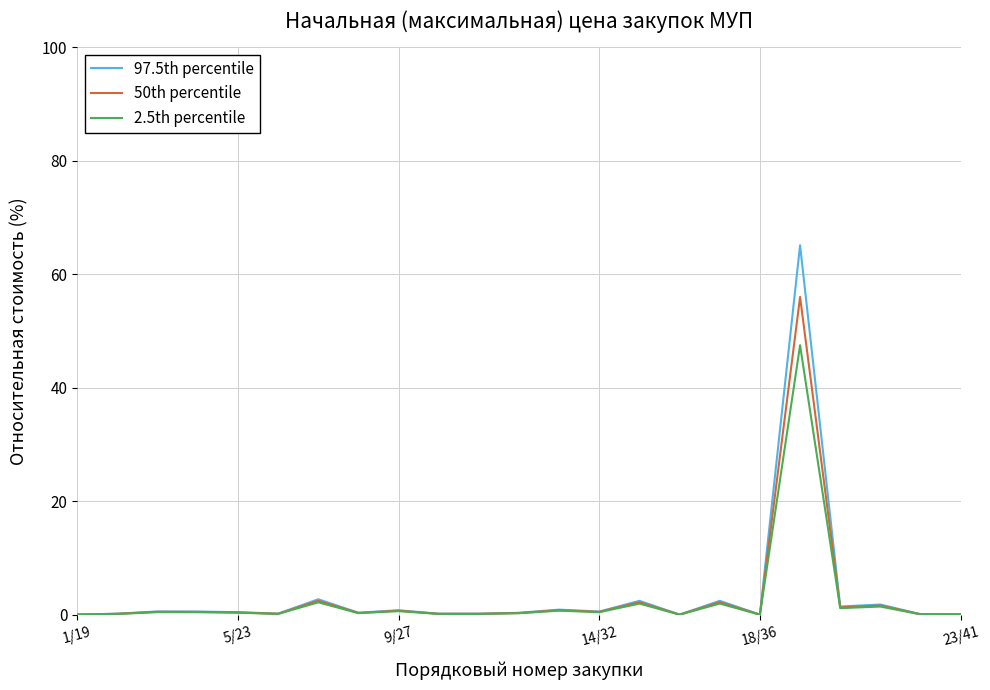

What is the greatest value displayed?

65.1